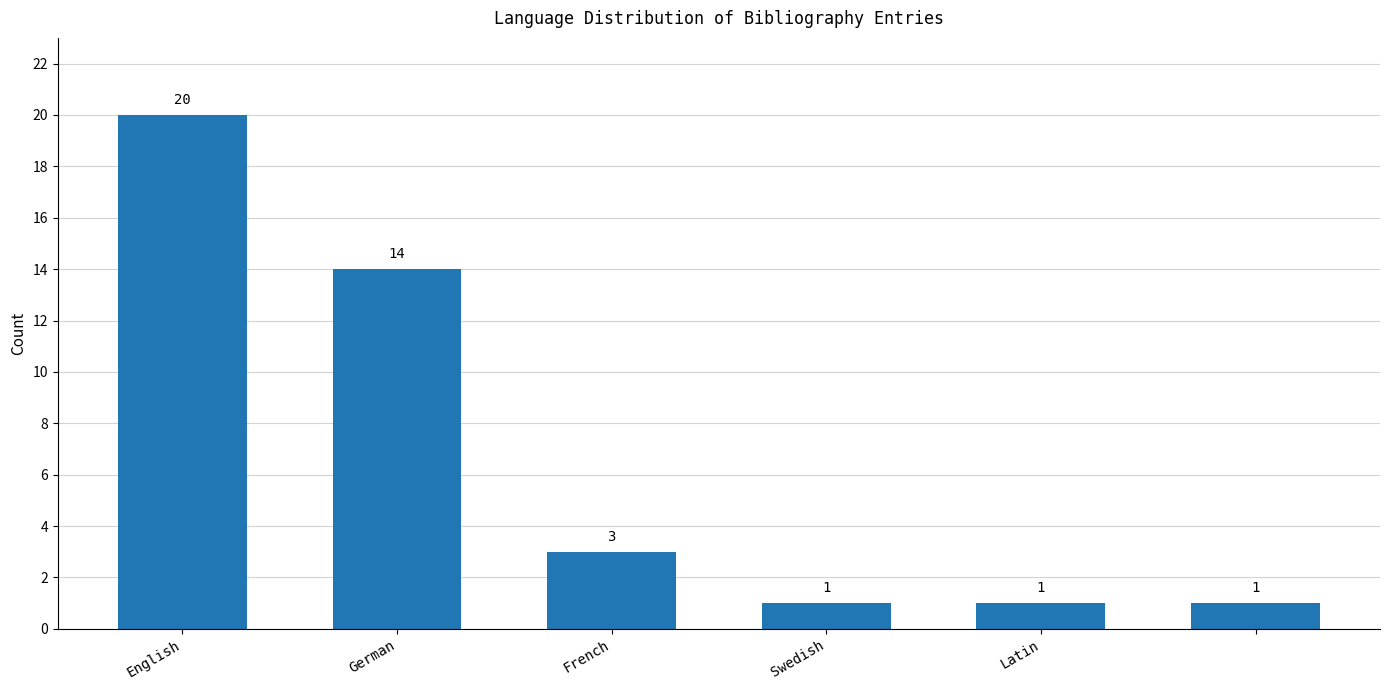

What is the sum of all values?

40